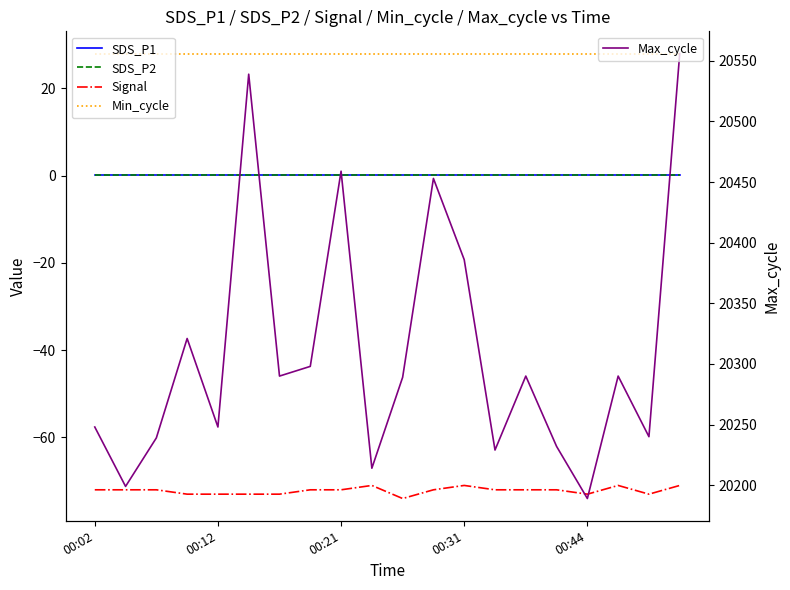

The value of Min_cycle at 00:31 is 9.6. True or false?

False